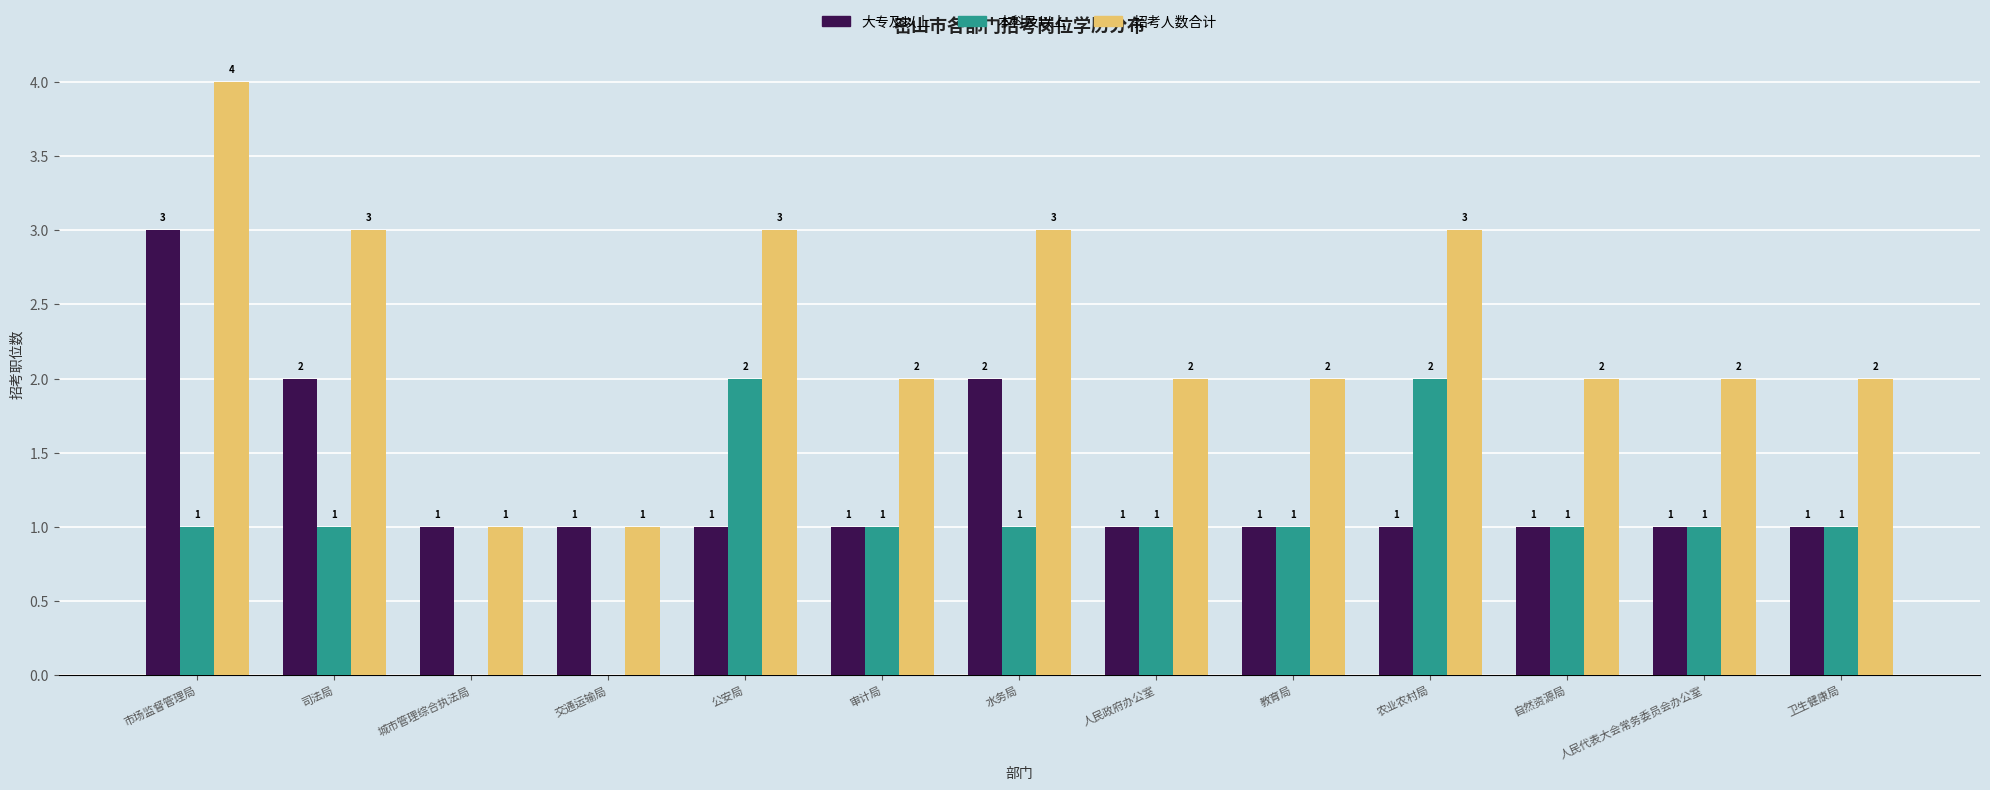

Is the value of 招考人数合计 at 审计局 greater than the value of 大专及以上 at 城市管理综合执法局?

Yes